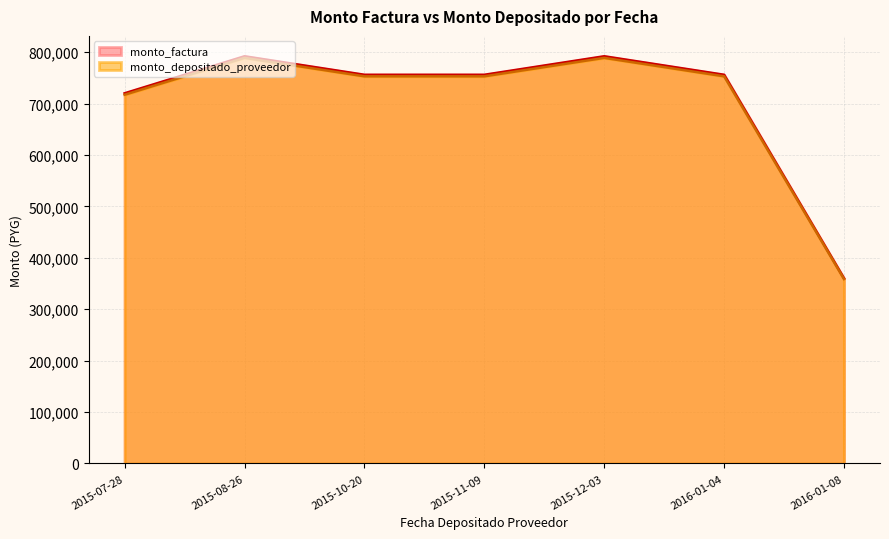

How many lines are shown in the chart?

2